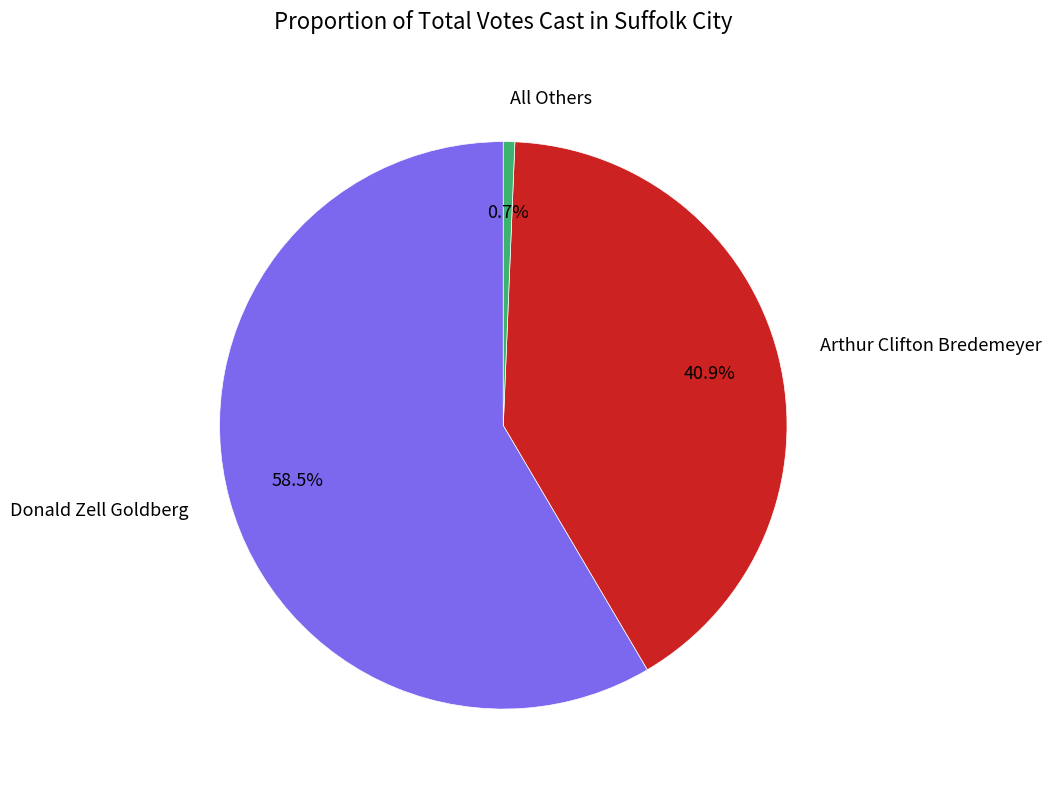

Is there any slice that represents more than half of the pie?

Yes